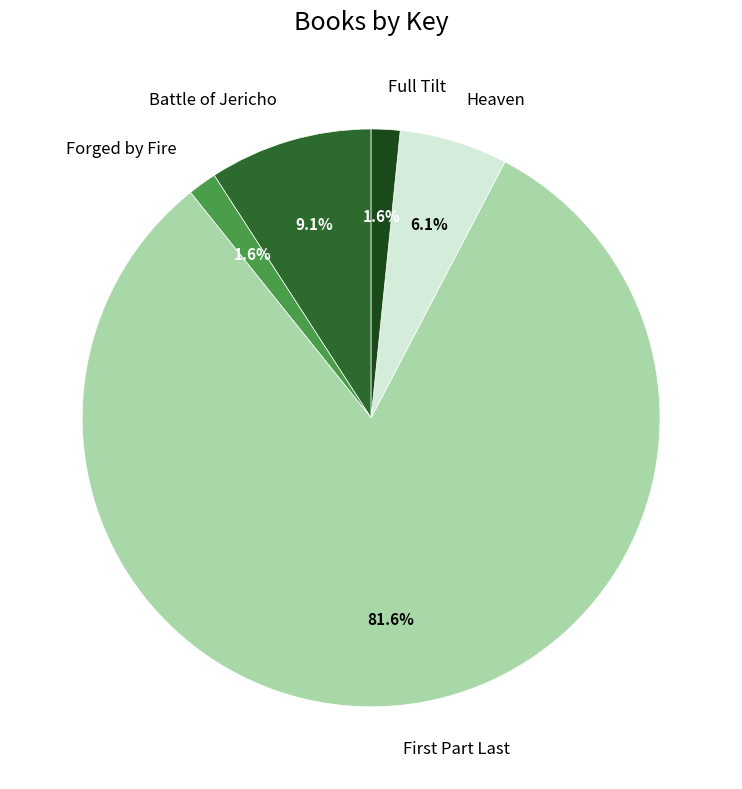

Does any single category account for the majority?

Yes